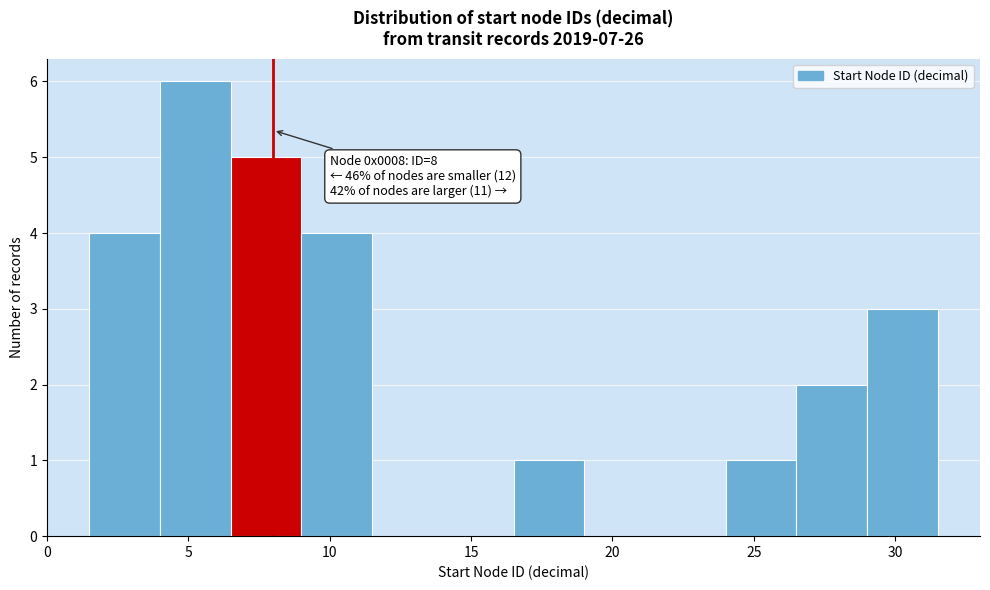

Over which range of the x-axis is the bar tallest?

4.0 to 6.5